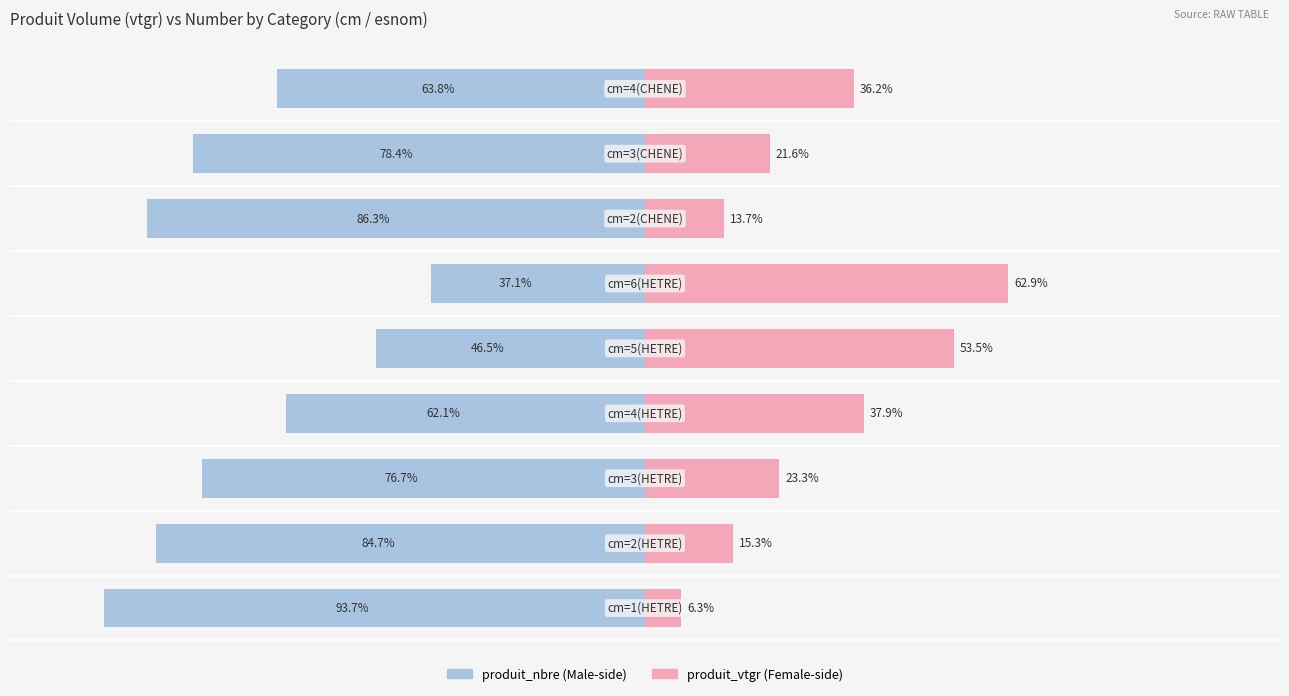

What is the lowest value of the produit_vtgr series?

6.3